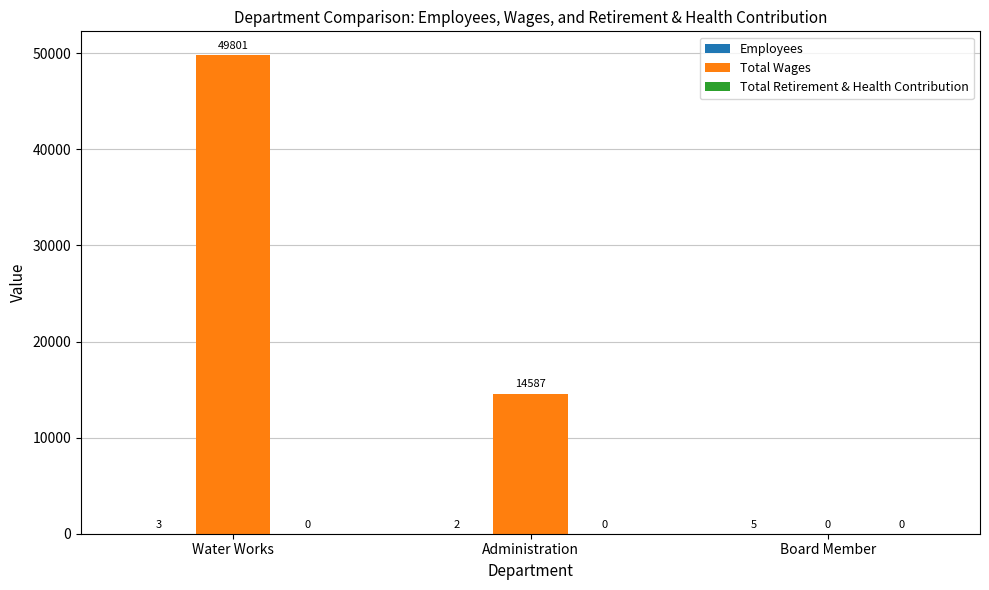

Which series has the largest total across all categories?

Total Wages